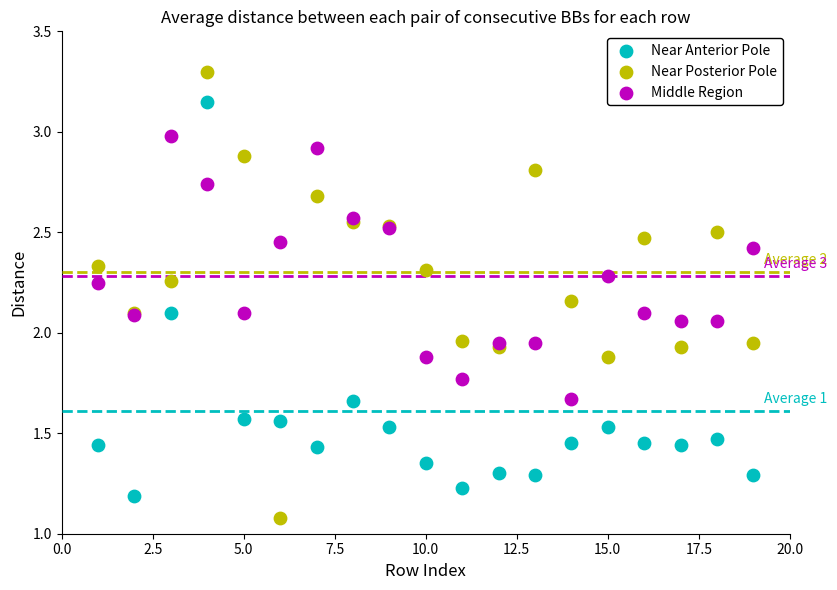

Which series contains the highest Y value?

Near Posterior Pole